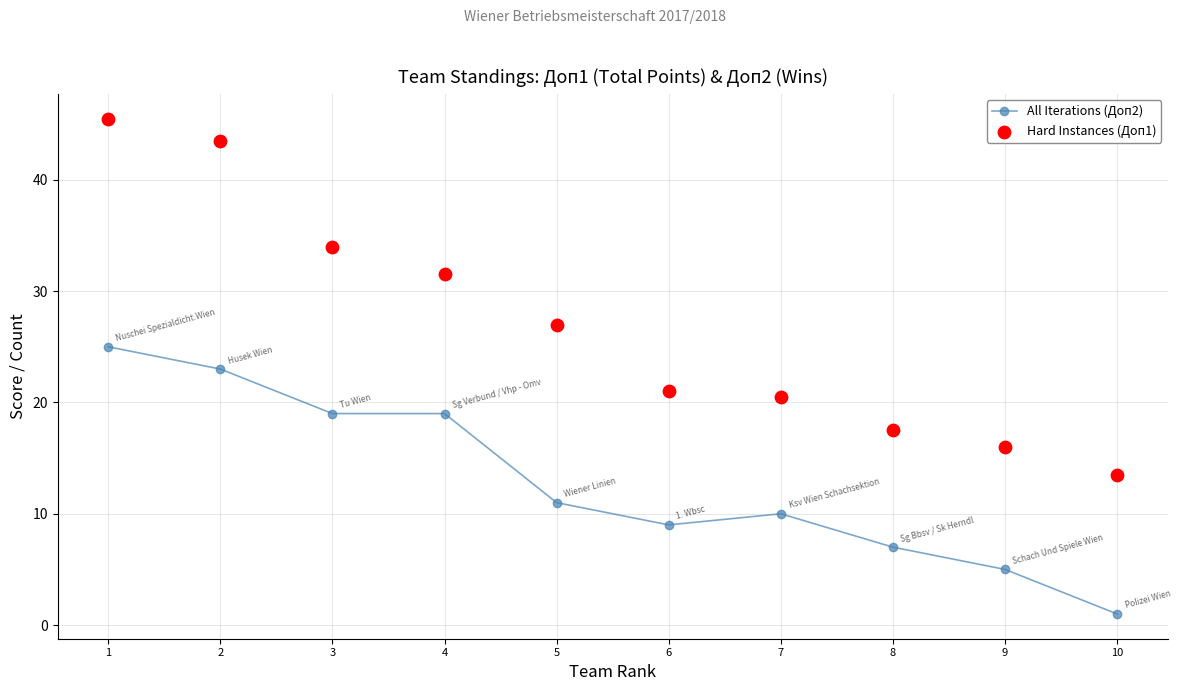

Is the value of All Iterations (Доп2) at 2 greater than the value of Hard Instances (Доп1) at 9?

Yes